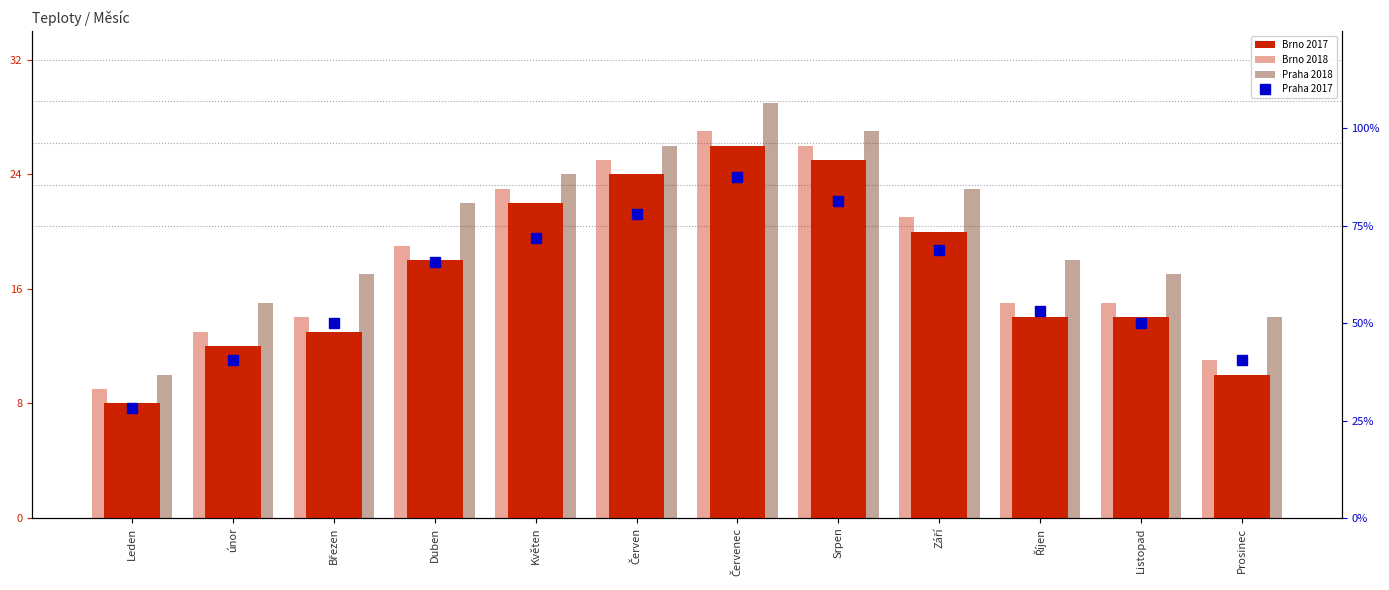

How many values in the Brno 2018 series are below 19?

6